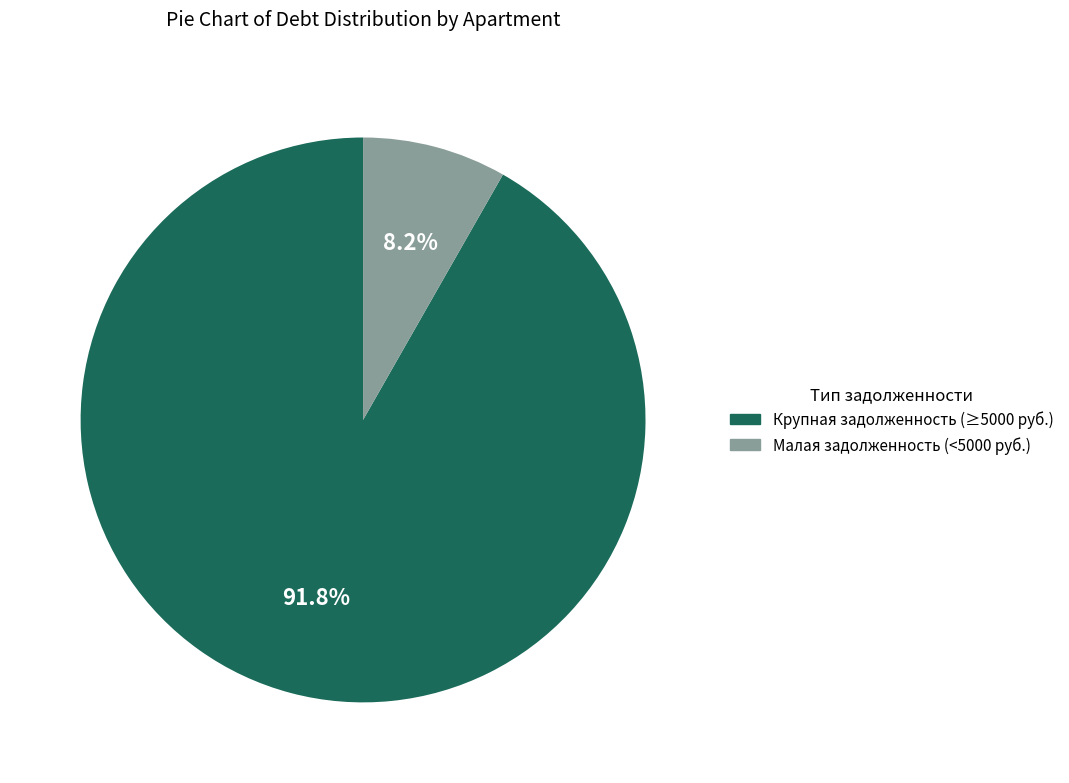

Is there a majority slice in this chart?

Yes